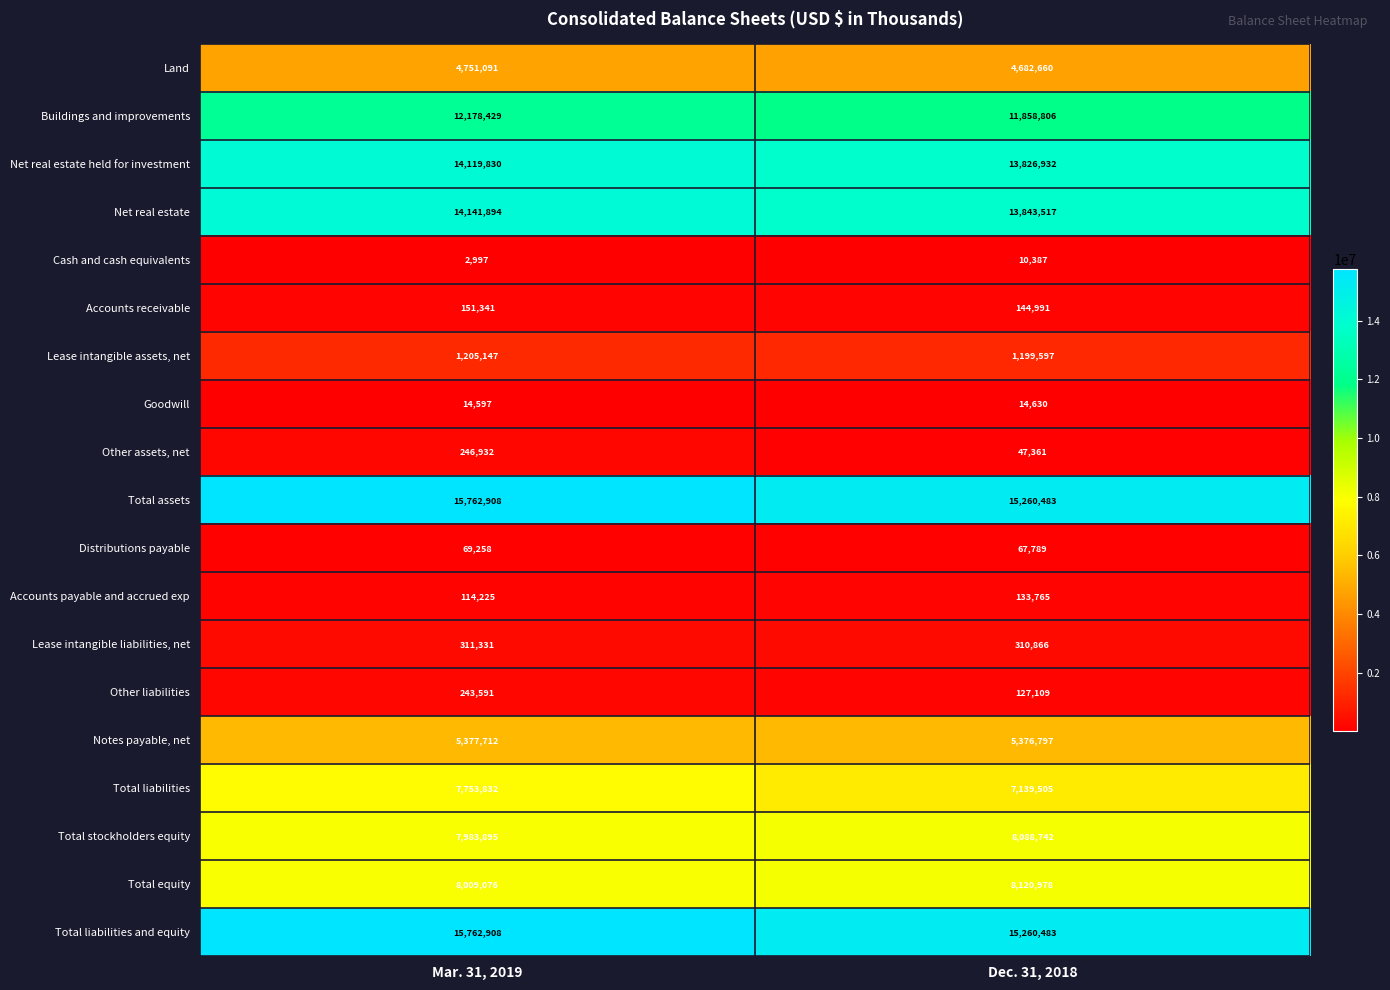

What is the average value of the Other liabilities series?

185350